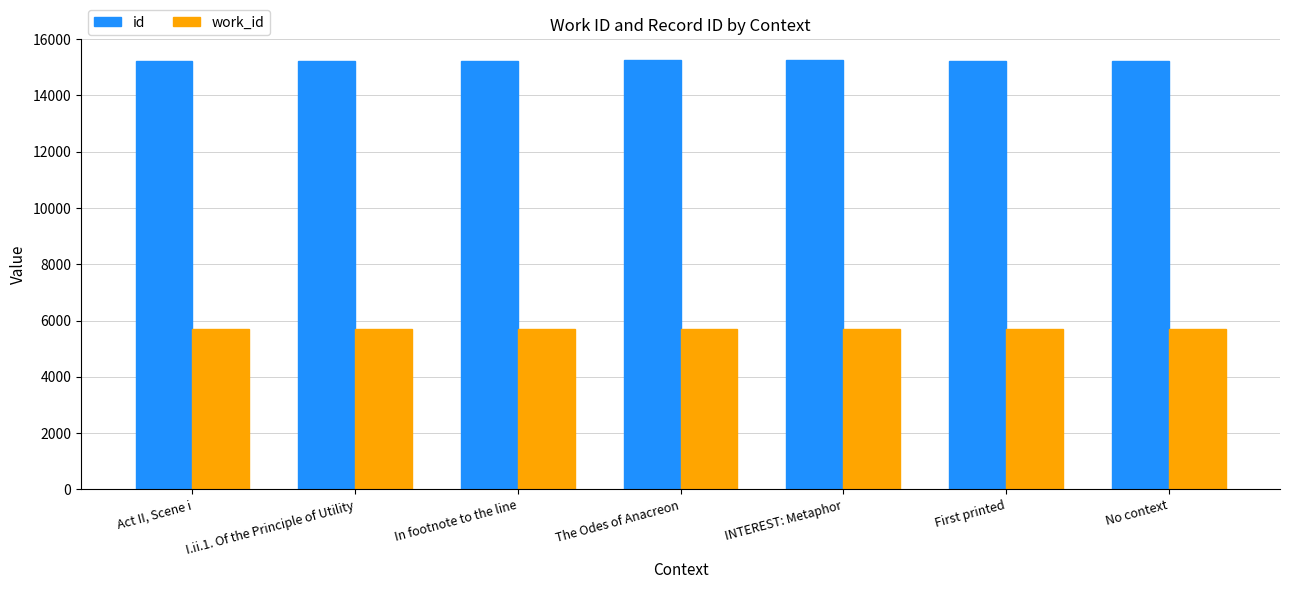

What is the greatest value displayed?

15243